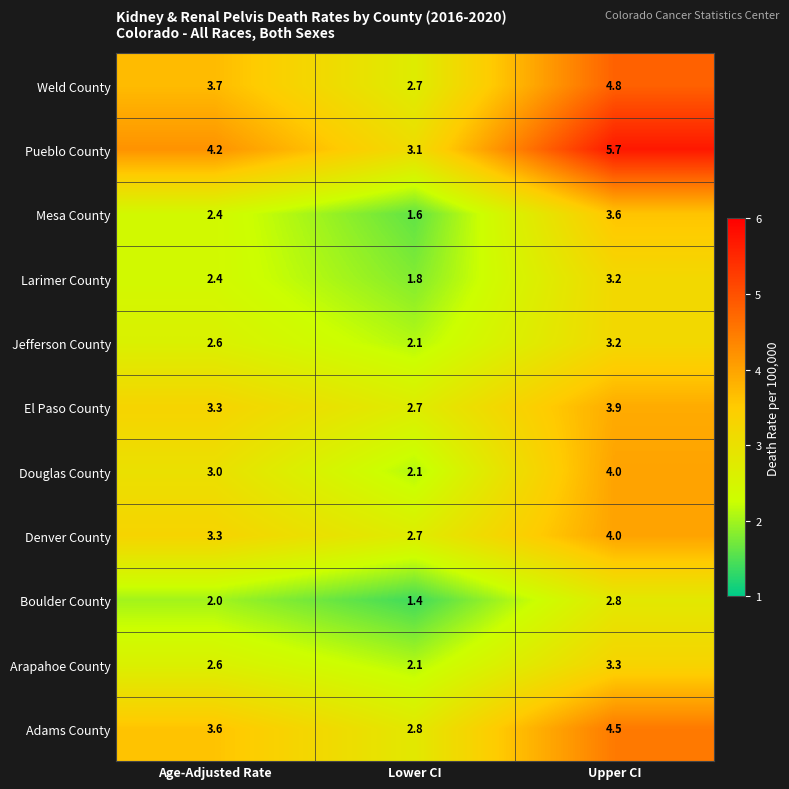

Read the Douglas County value at Upper CI.

4.0